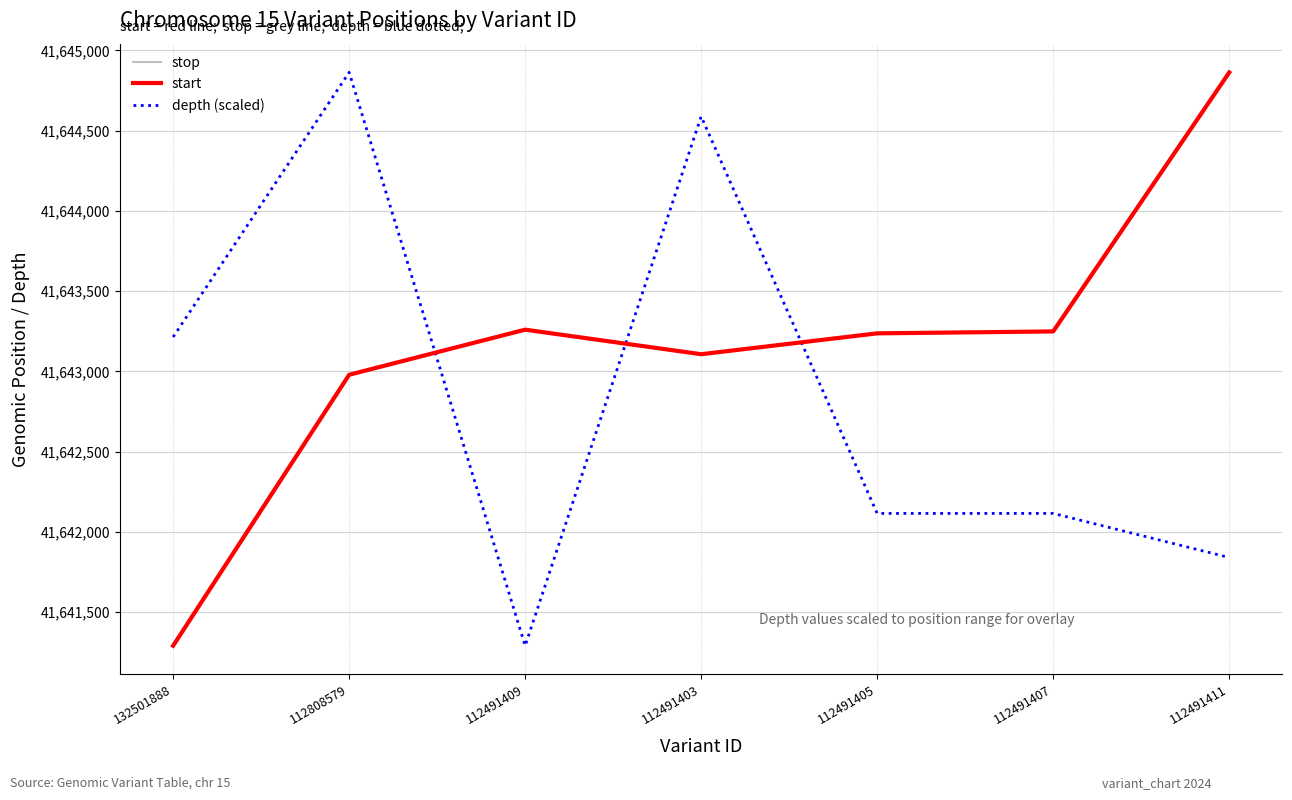

Is it true that depth (scaled) equals 41644588.2 at 112491403?

True